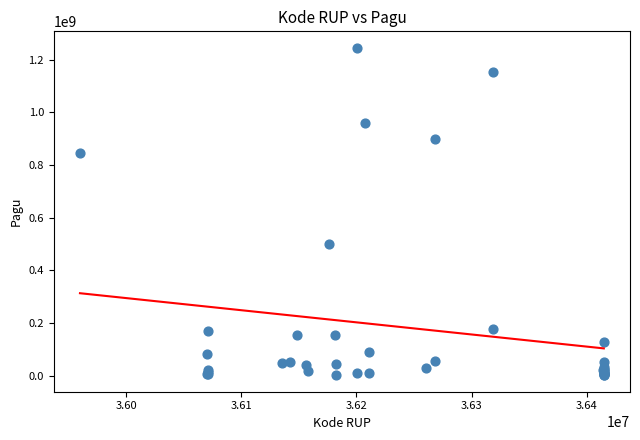

What Y value in the scatter plot is closest to 622840000?

499932000